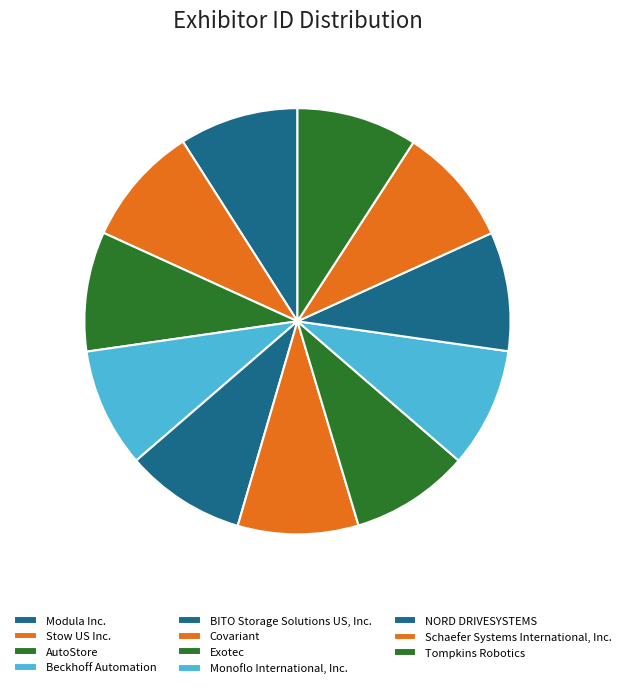

How many segments does this pie chart have?

11